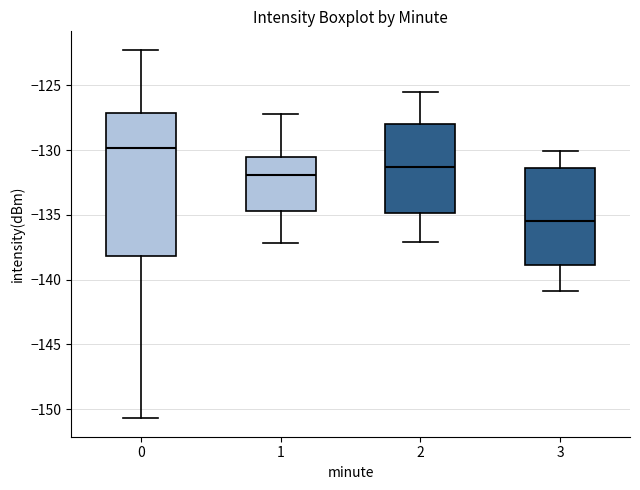

Reading left to right, transcribe this box plot: for each box, give where its median line is, the range the box spans, and where its two whiskers end, as read against the y-axis. The values are not printed on the chart, so give them approximately, as read against the axis.

0: median -130.0, box -138.0 to -127.0, whiskers -150.5 to -122.5
1: median -132.0, box -134.5 to -130.5, whiskers -137.0 to -127.0
2: median -131.5, box -135.0 to -128.0, whiskers -137.0 to -125.5
3: median -135.5, box -139.0 to -131.5, whiskers -141.0 to -130.0